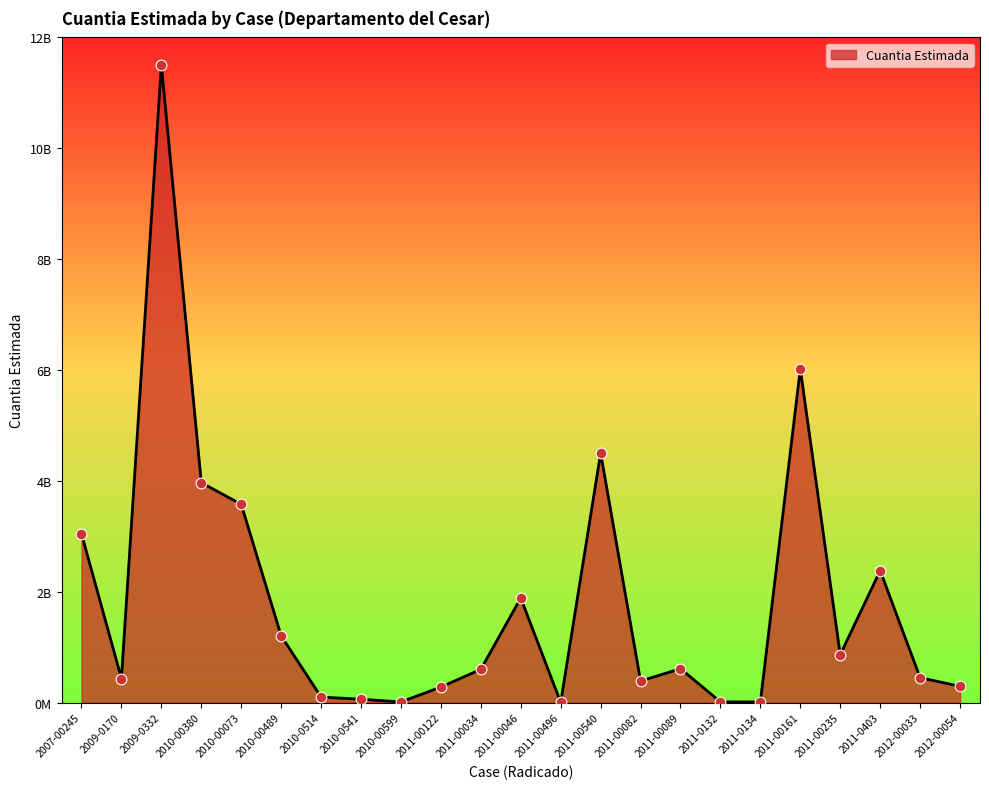

Is this an area chart (filled region under the line)?

Yes